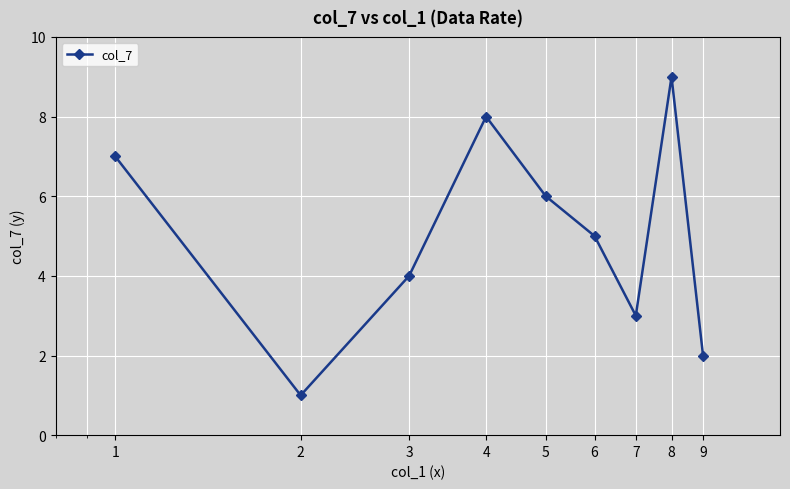

What is the average value?

5